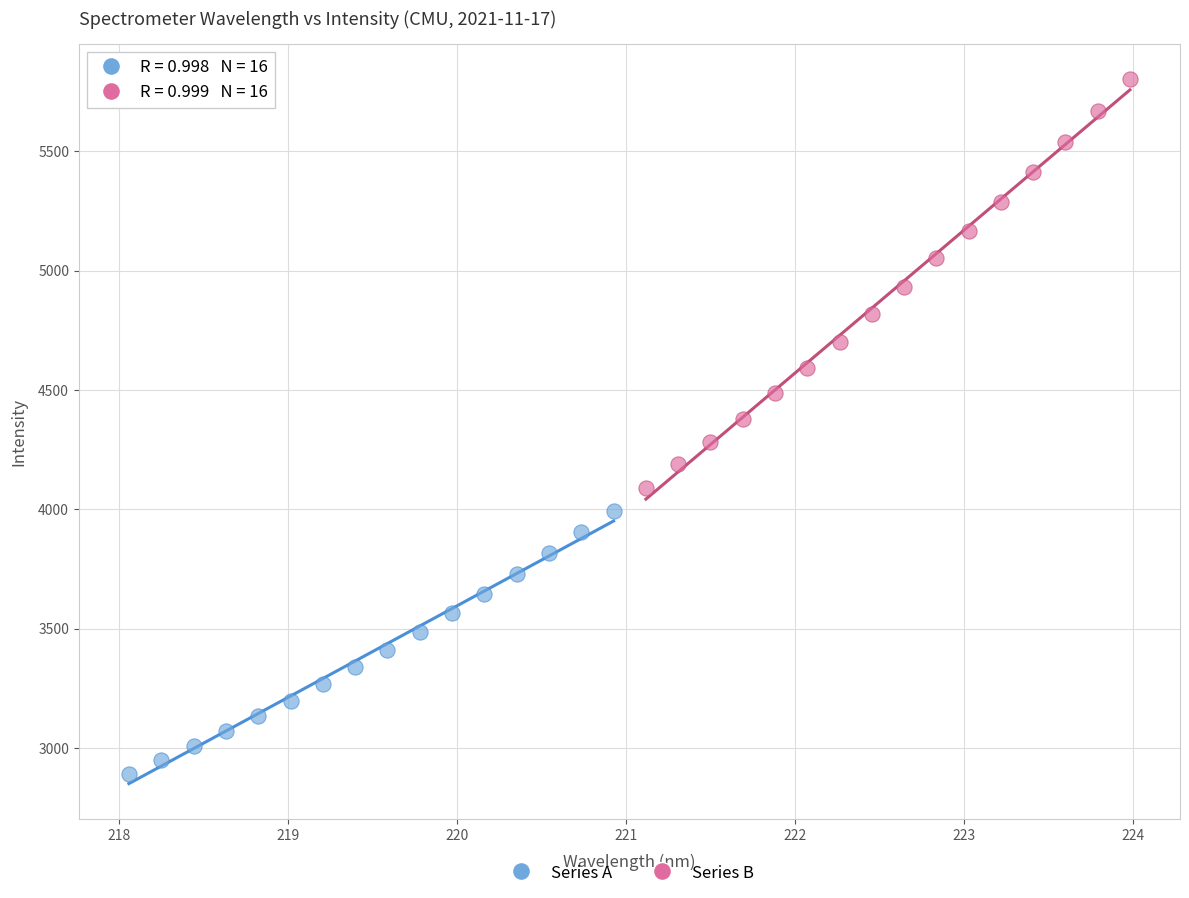

Which series contains the lowest Y value?

Series A